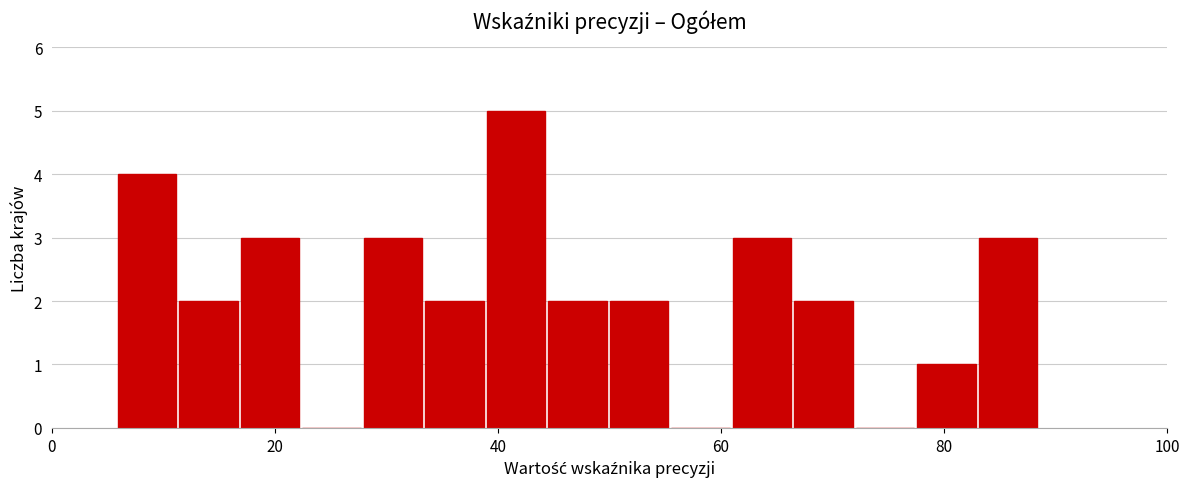

Around what value on the x-axis is the tallest bar? Give the approximate position of its centre, as read against the axis.

42